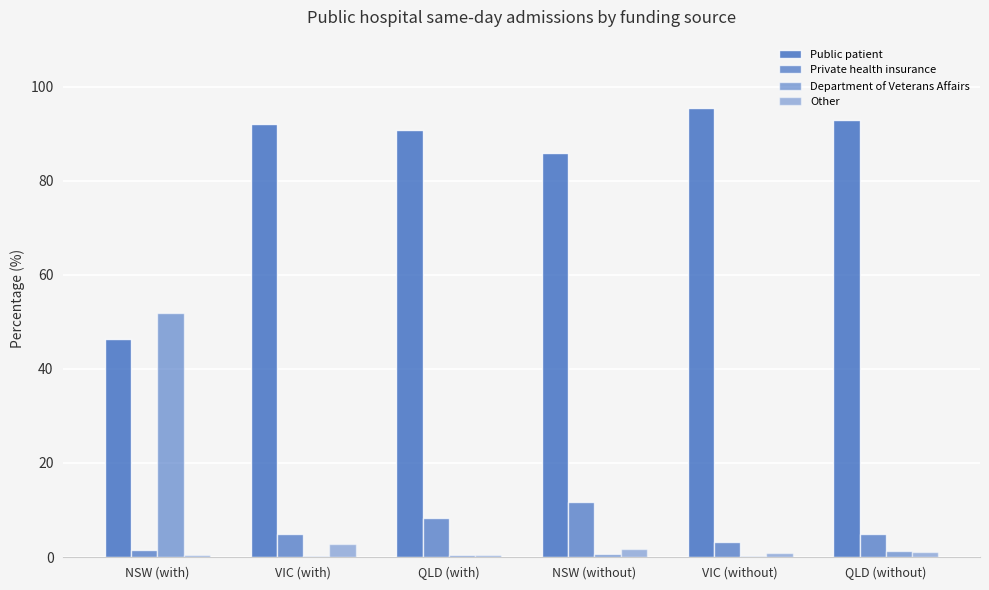

The Department of Veterans Affairs series shows 1.2 at QLD (without). True or false?

True